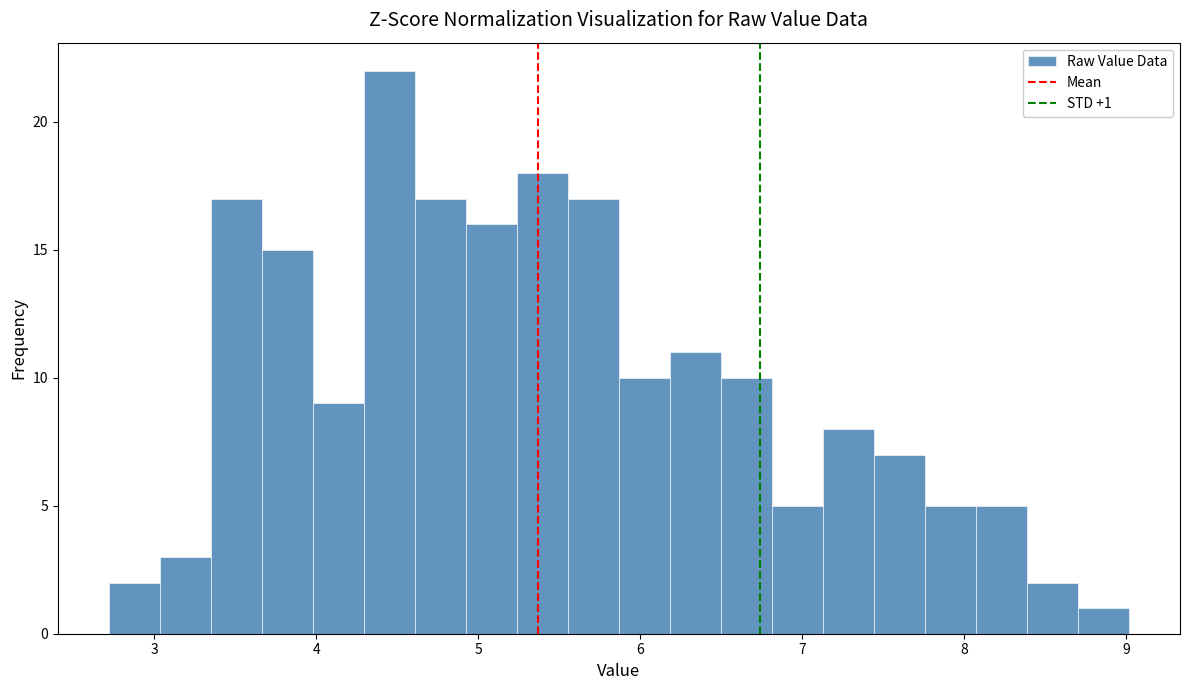

Read against the x-axis, roughly where is the centre of the tallest bar?

4.5